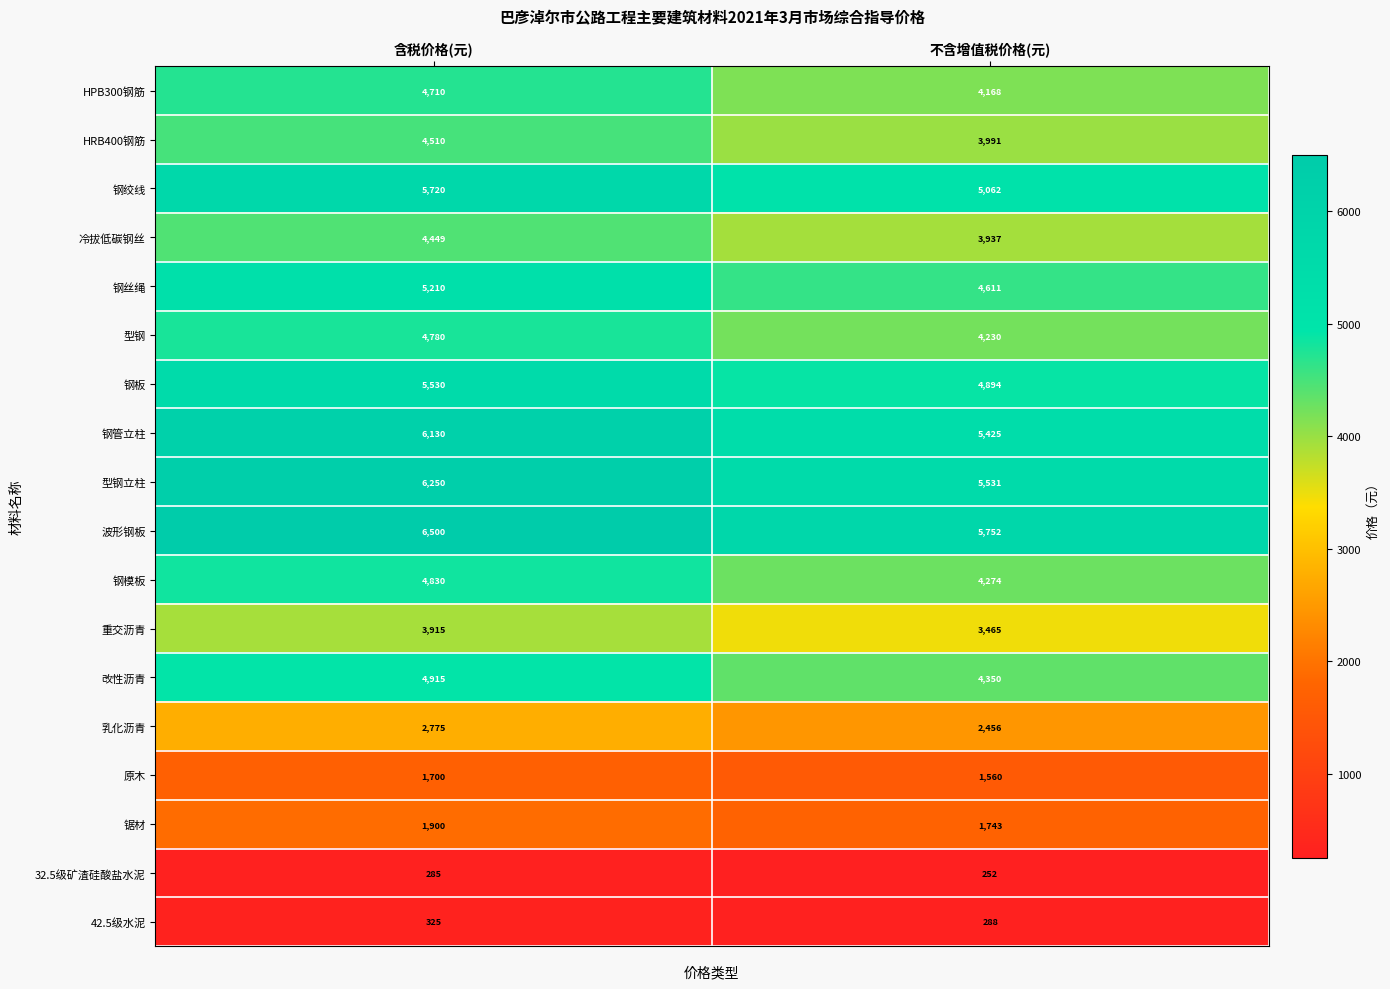

What is the maximum value shown in the chart?

6500